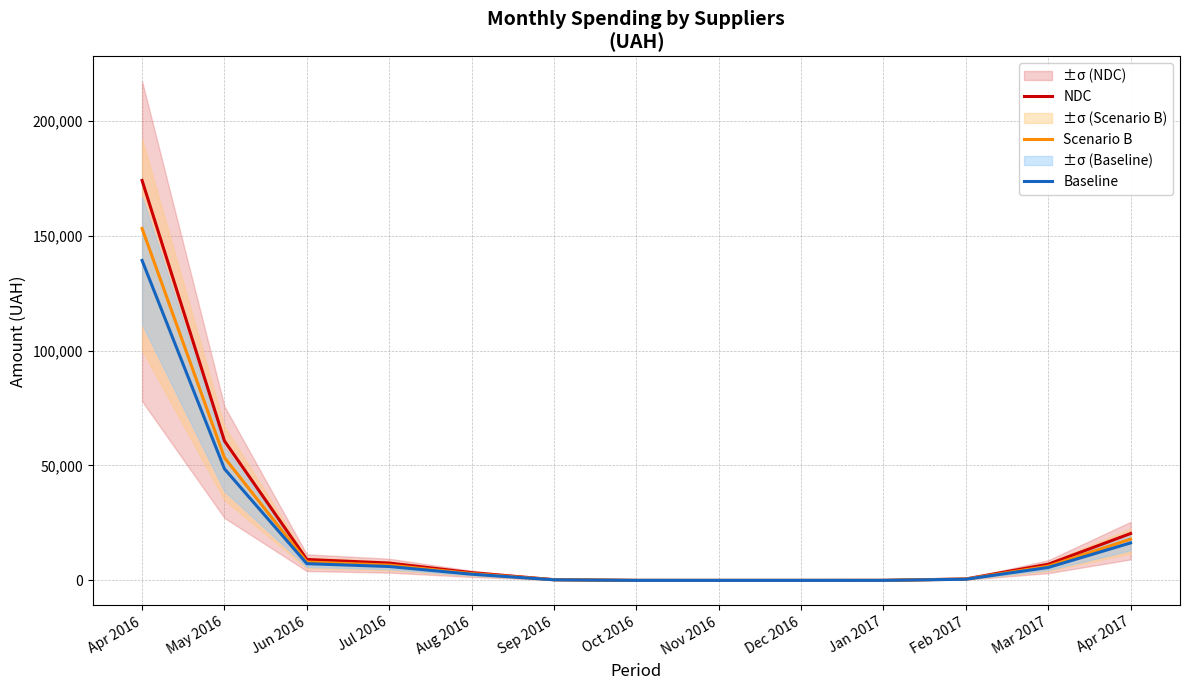

Which series has the largest total across all categories?

NDC